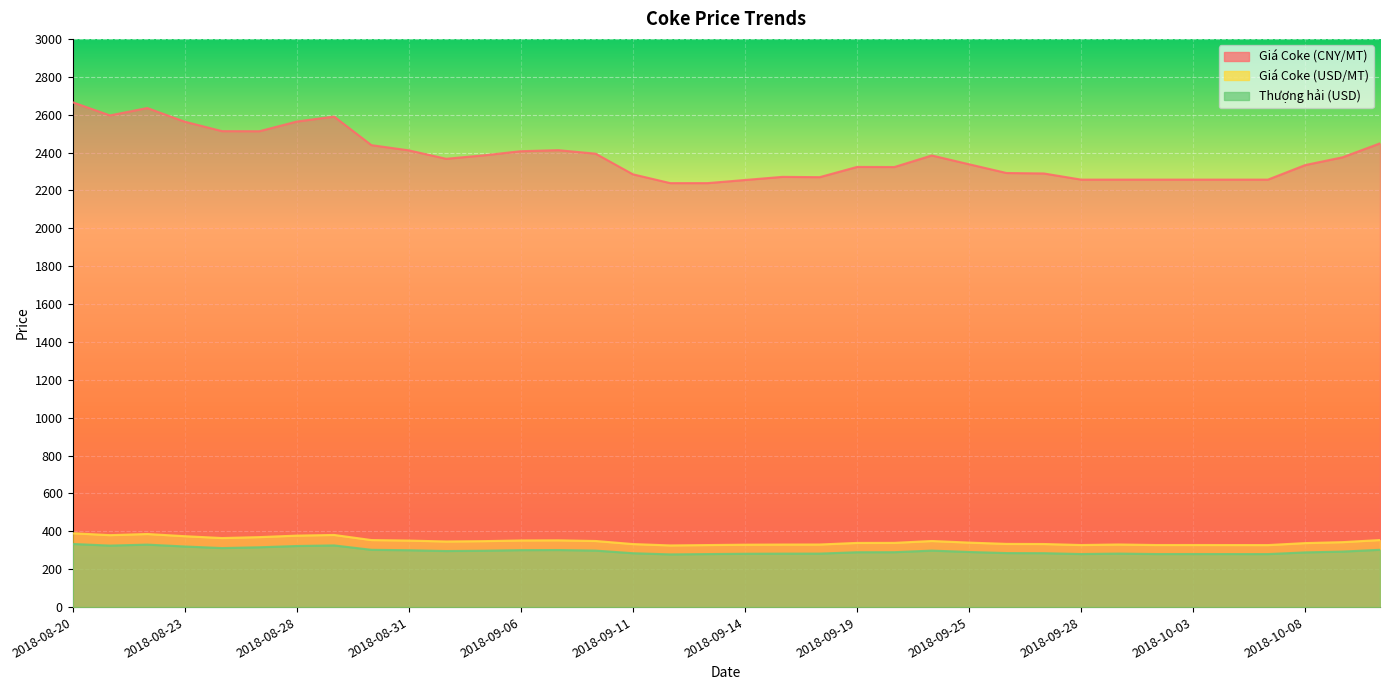

How many data points in Thượng hải (USD) are less than 293?

18